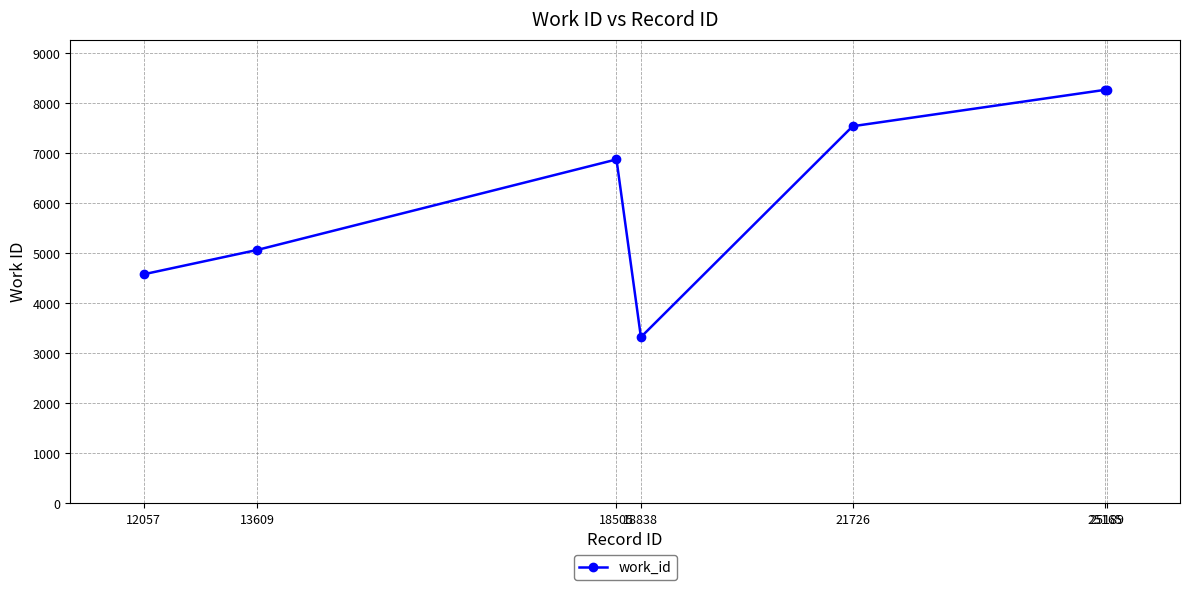

Where is the first local maximum?

18505